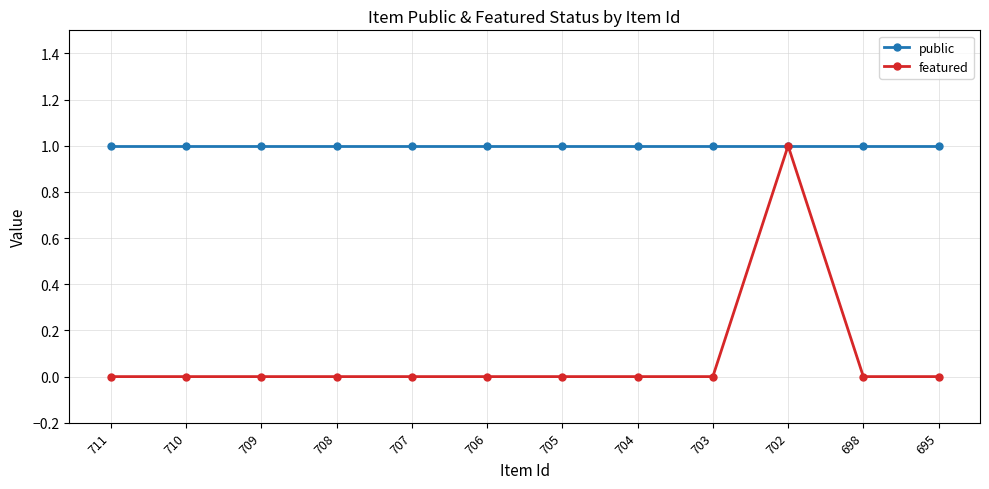

What is the value of the public point at the 6th from the left?

1